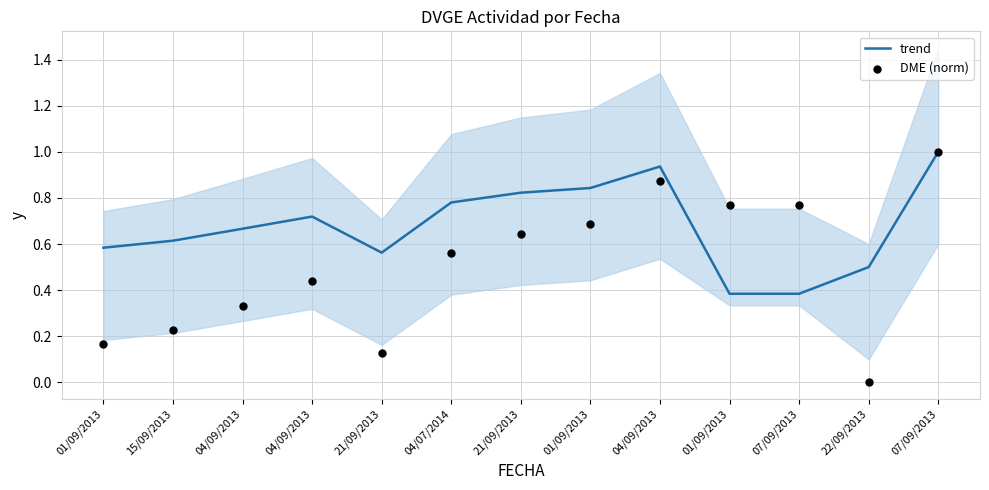

Is the value of DME (norm) at 07/09/2013 greater than the value of trend at 01/09/2013?

Yes